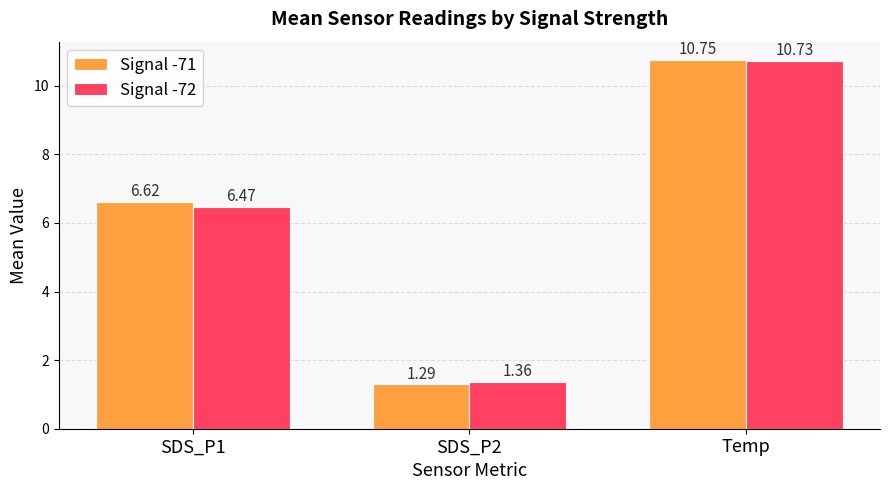

Rank the series by their average value, from lowest to highest.

Signal -72, Signal -71